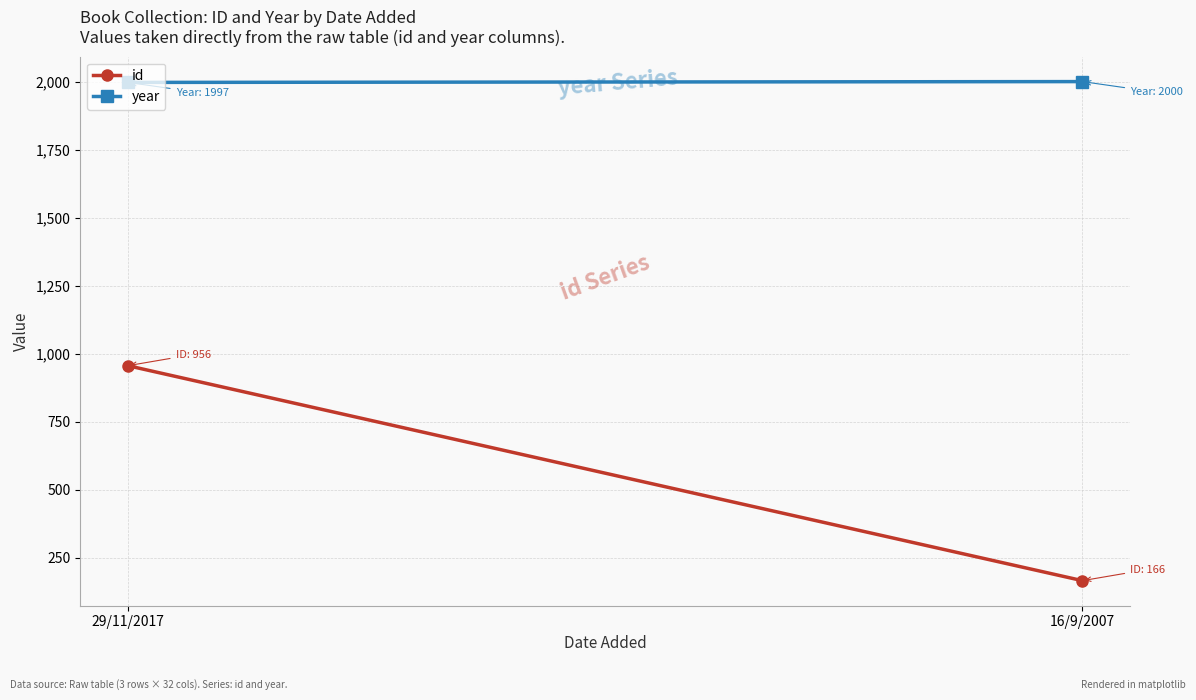

Is it true that id equals 41 at 16/9/2007?

False